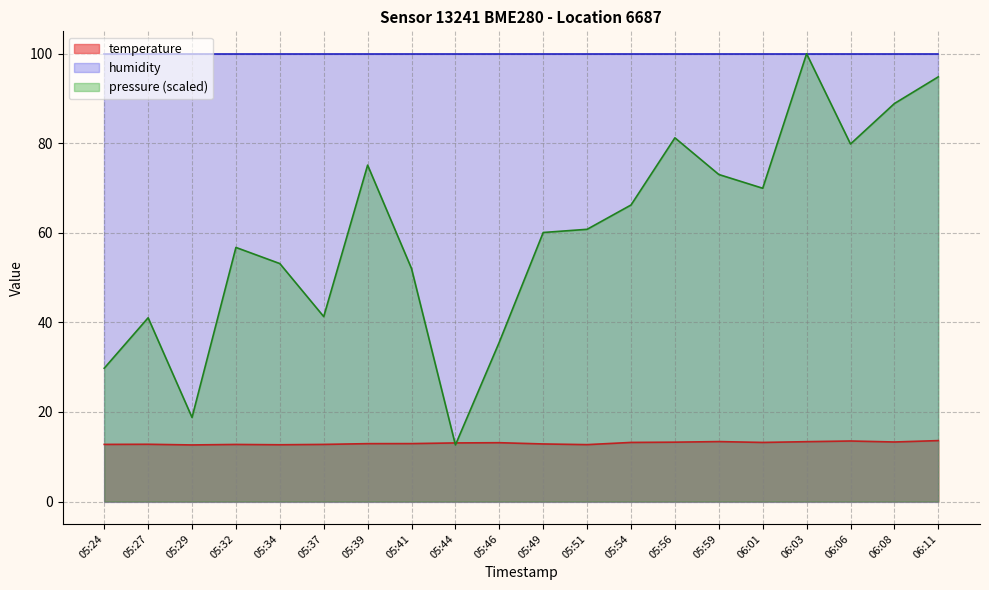

At how many categories does at least one series exceed 16?

20